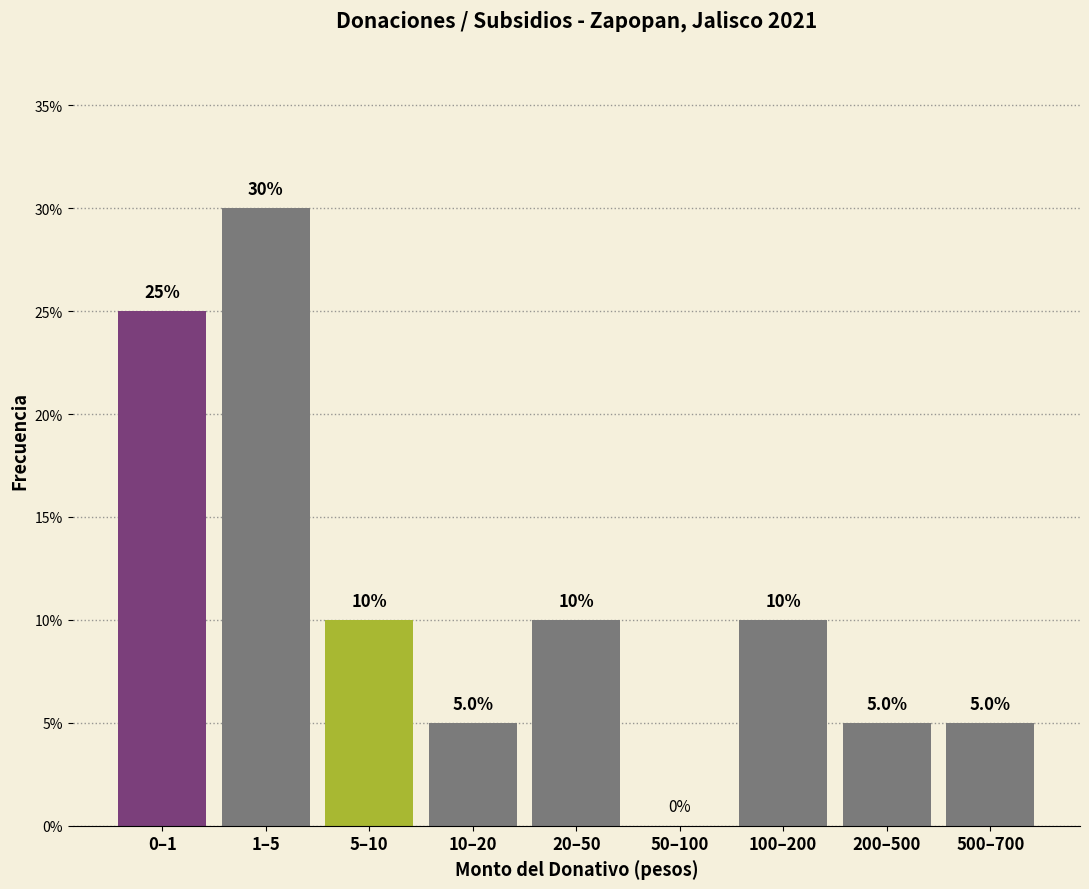

Reading left to right, extract all data points from this chart.

0–1=25	1–5=30	5–10=10	10–20=5	20–50=10	50–100=0	100–200=10	200–500=5	500–700=5